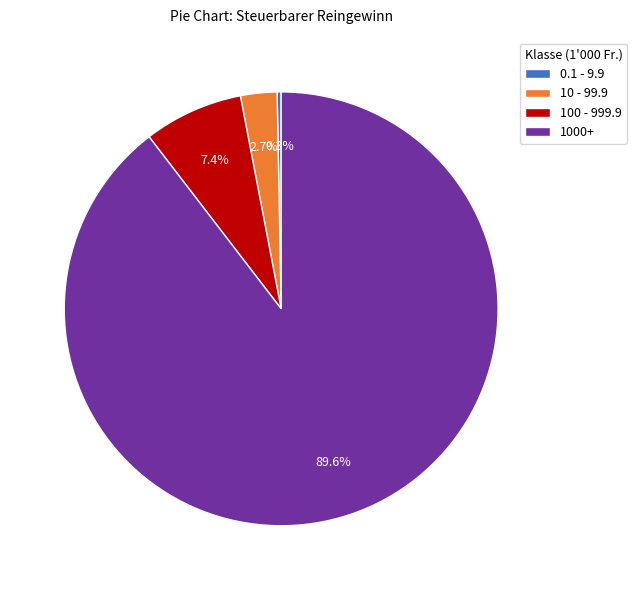

How much of the chart is everything except 100 - 999.9?

92.6%